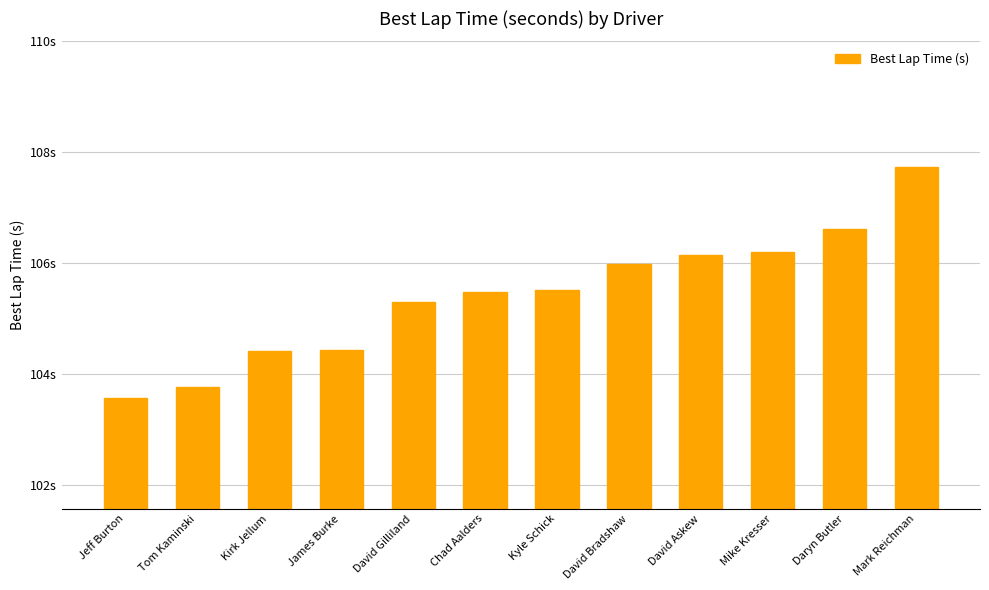

Are the bars grouped side by side (vs. stacked)?

No